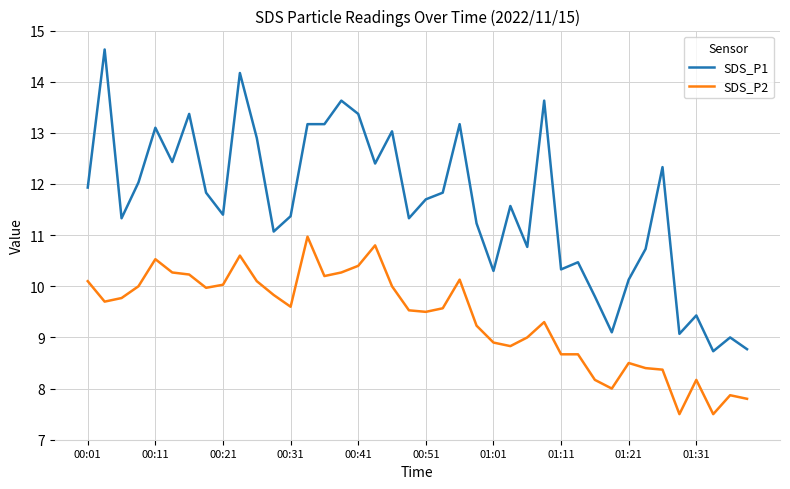

Reading left to right, extract all data points from this chart.

SDS_P1: 11.9	14.6	11.3	12.0	13.1	12.4	13.4	11.8	11.4	14.2	12.9	11.1	11.4	13.2	13.2	13.6	13.4	12.4	13.0	11.3	11.7	11.8	13.2	11.2	10.3	11.6	10.8	13.6	10.3	10.5	9.8	9.1	10.1	10.7	12.3	9.1	9.4	8.7	9.0	8.8
SDS_P2: 10.1	9.7	9.8	10.0	10.5	10.3	10.2	10.0	10.0	10.6	10.1	9.8	9.6	11.0	10.2	10.3	10.4	10.8	10.0	9.5	9.5	9.6	10.1	9.2	8.9	8.8	9.0	9.3	8.7	8.7	8.2	8.0	8.5	8.4	8.4	7.5	8.2	7.5	7.9	7.8